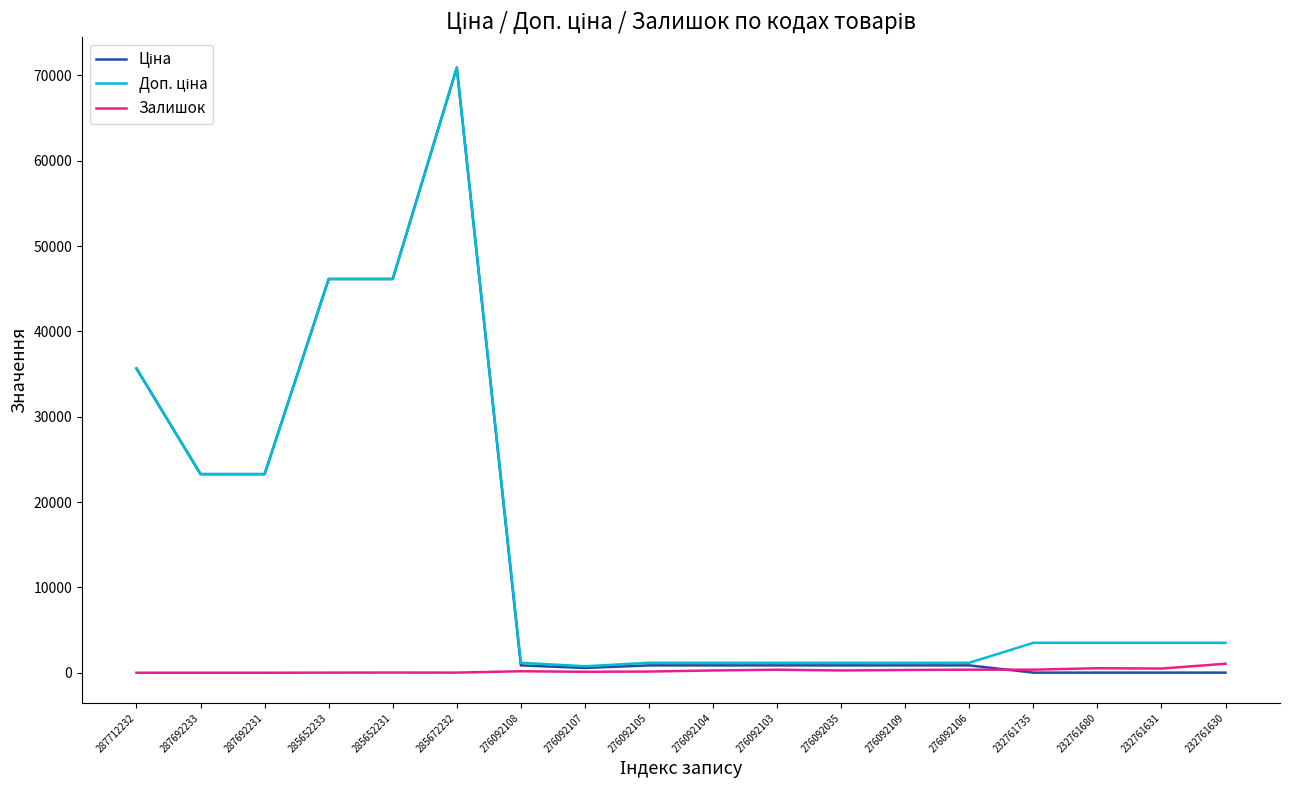

True or false: Ціна has more than 1 points higher than both neighbors.

False